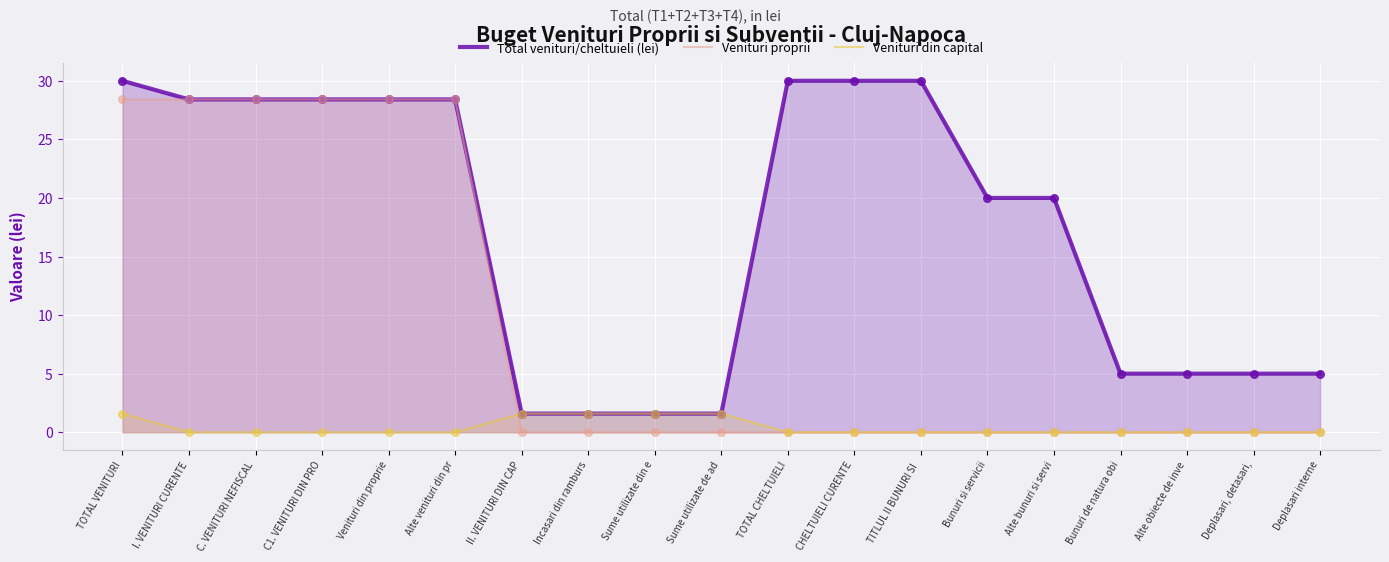

What are all the series names shown in the legend?

Total venituri/cheltuieli (lei), Venituri proprii, Venituri din capital